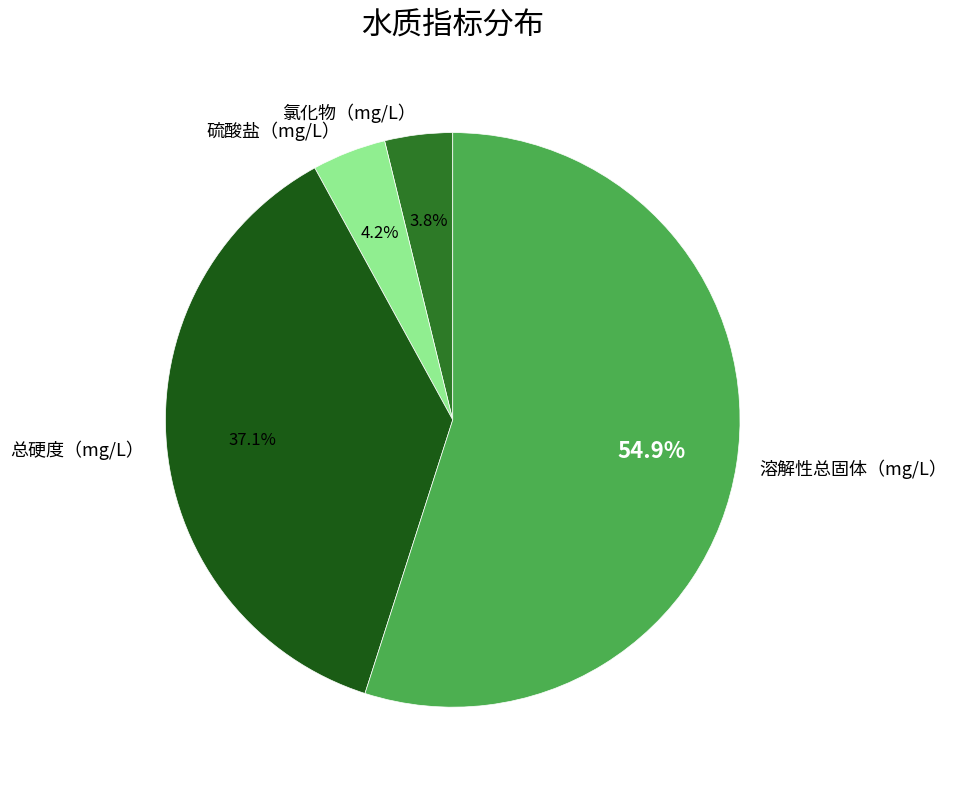

Does 溶解性总固体（mg/L） represent more than half of the total?

Yes